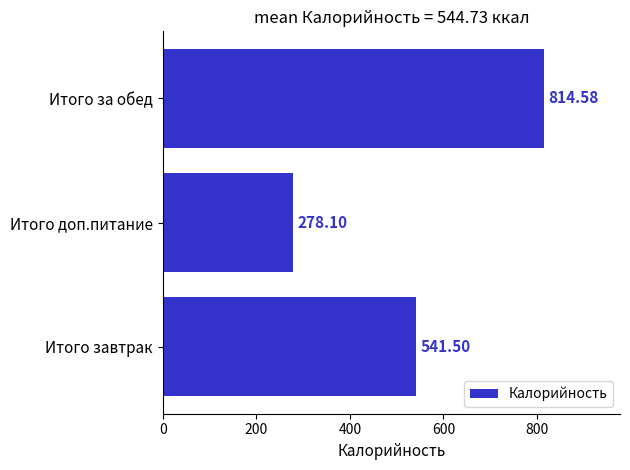

Rank the categories by value from lowest to highest.

Итого доп.питание, Итого завтрак, Итого за обед